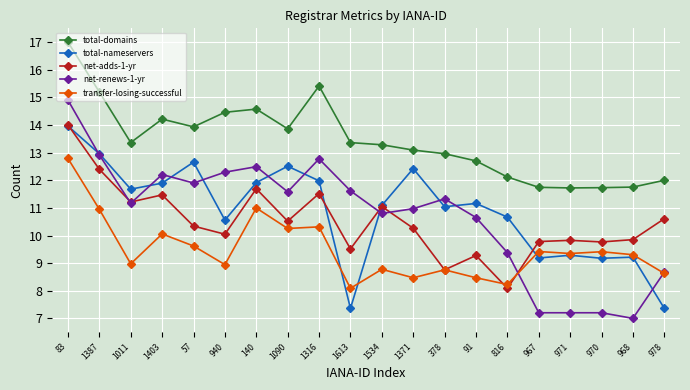

In net-adds-1-yr, how many points are higher than both neighbors (excluding endpoints)?

6